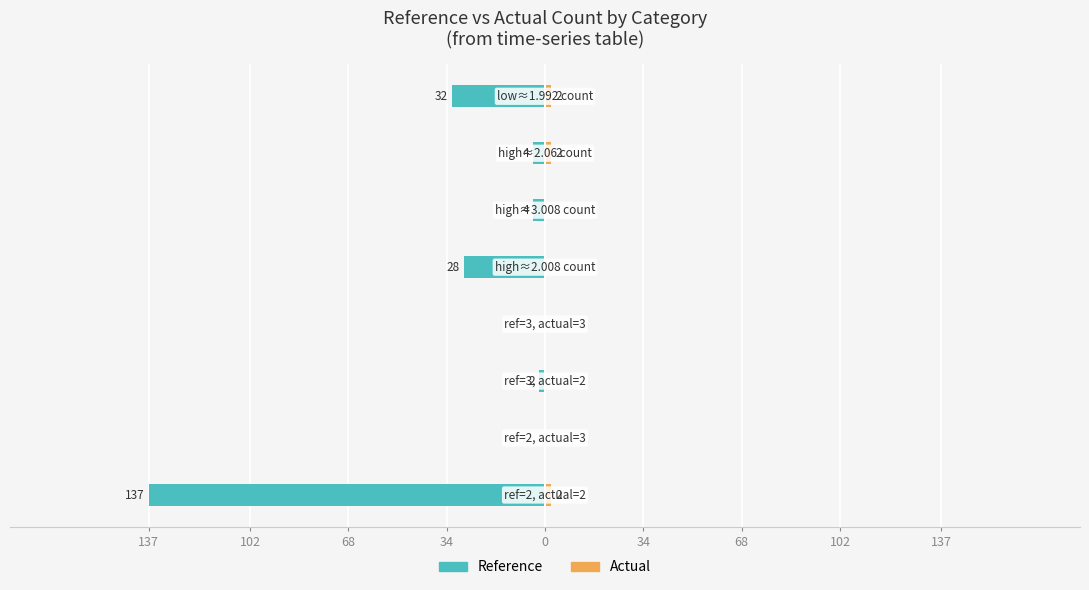

Which has a higher value, 68 or 0?

68